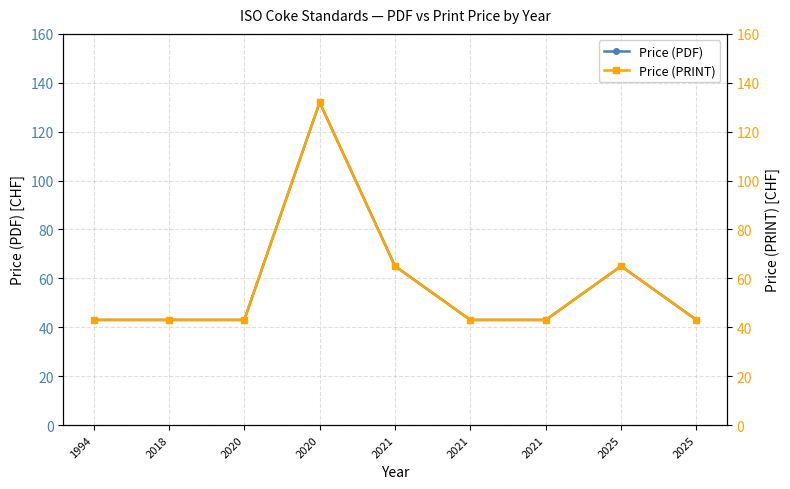

At which category does Price (PRINT) reach its first local peak?

2020